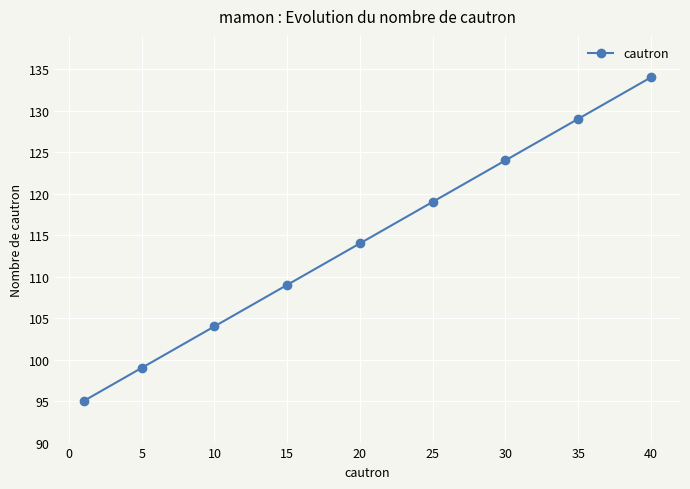

Reading right to left, transcribe all the data shown in this chart.

134	129	124	119	114	109	104	99	95